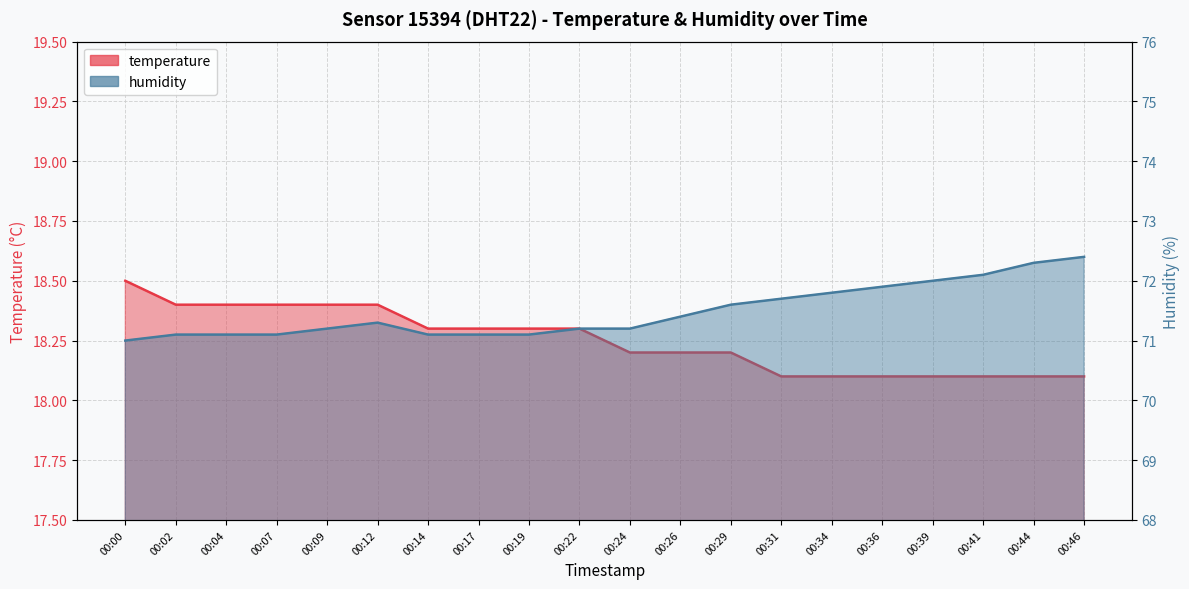

True or false: temperature has more than 1 points higher than both neighbors.

False